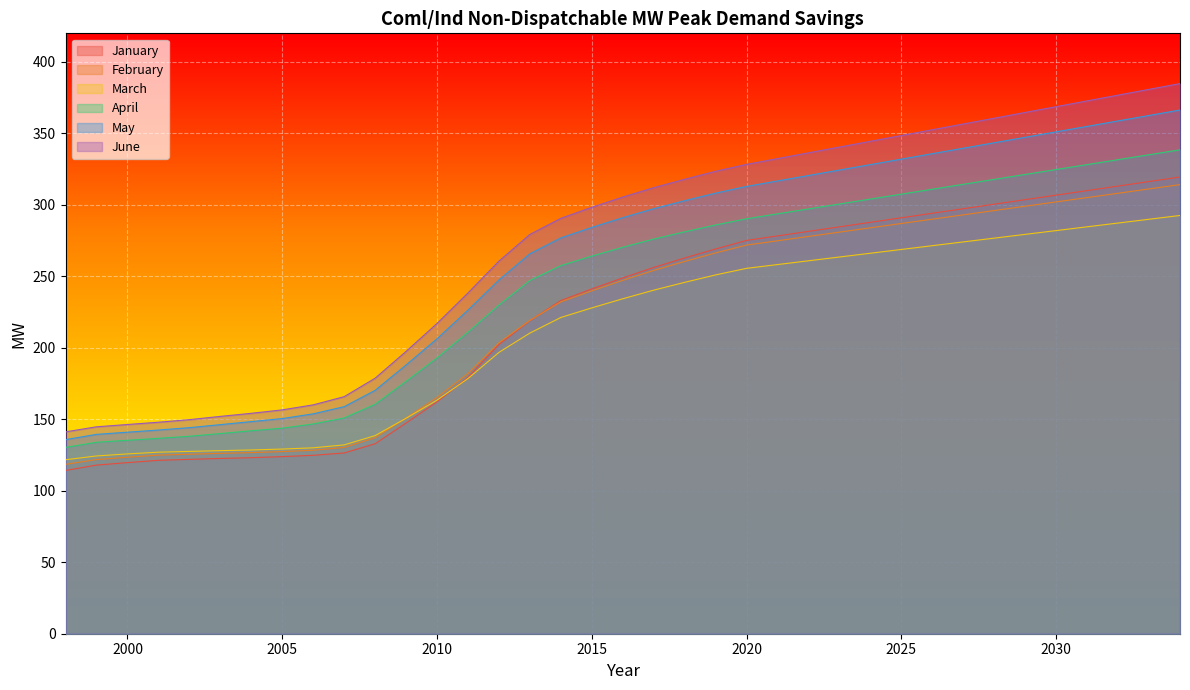

What are all the series names shown in the legend?

January, February, March, April, May, June